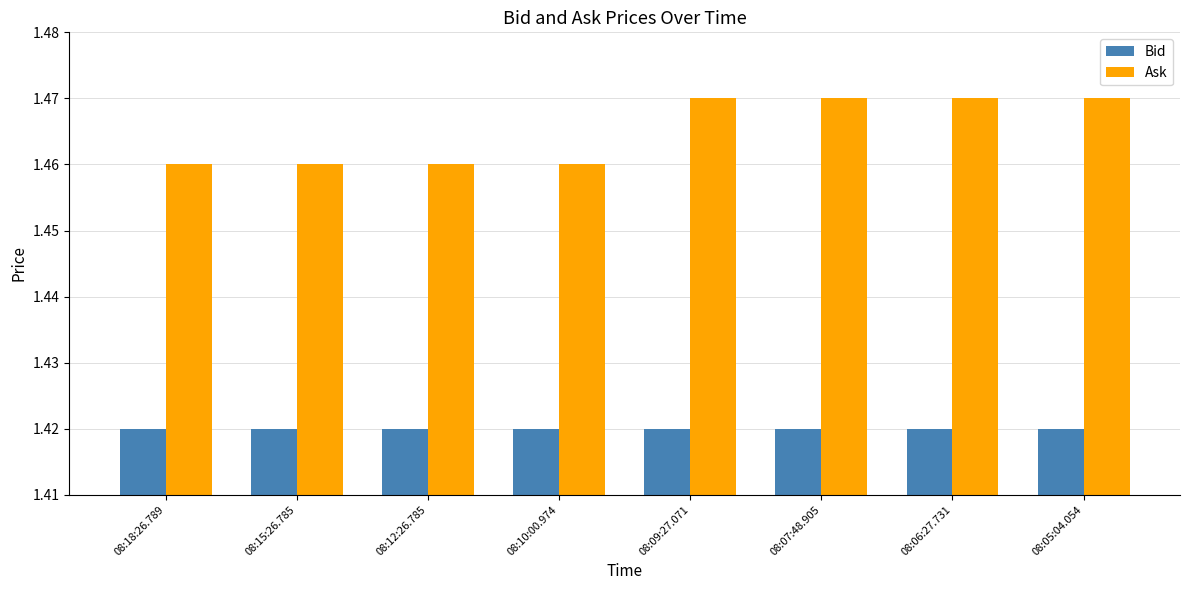

Count the number of categories in the chart.

8